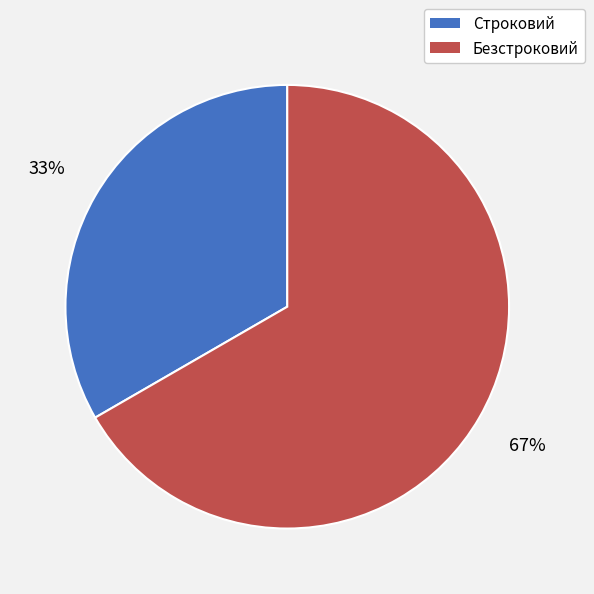

To the nearest percent, what is the average slice percentage?

50%